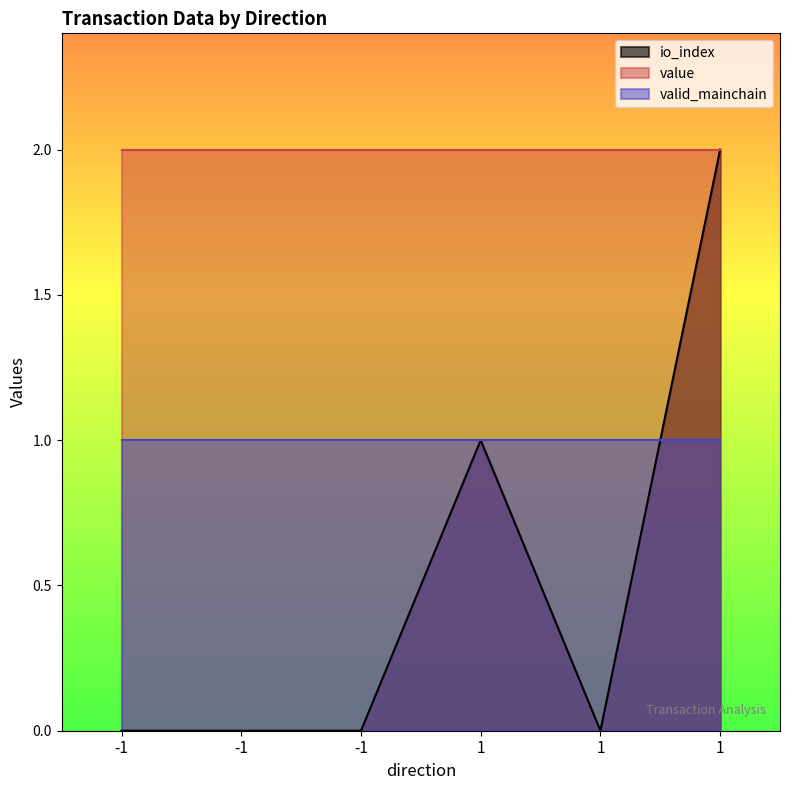

How many lines are shown in the chart?

3